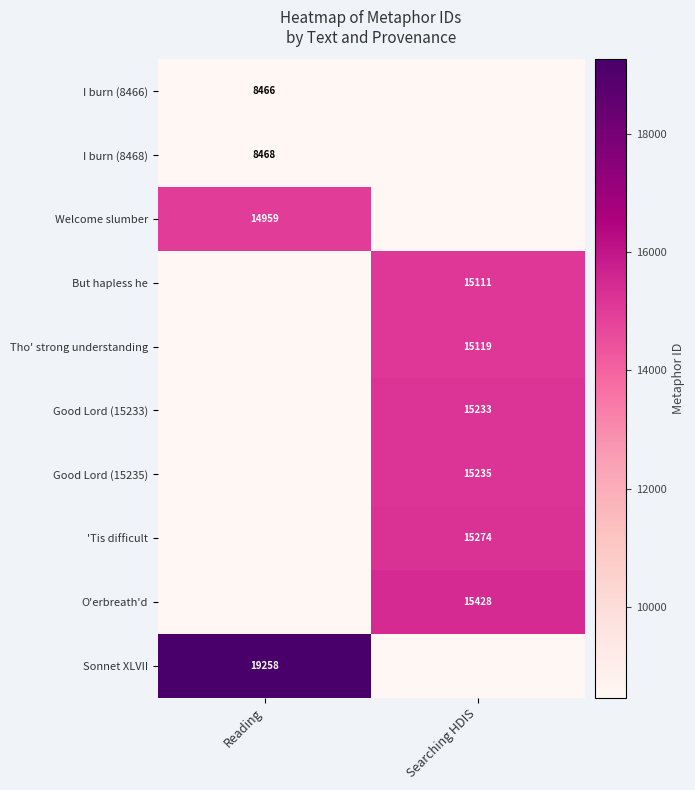

True or false: Good Lord (15235) has a value of 25440 at Searching HDIS.

False